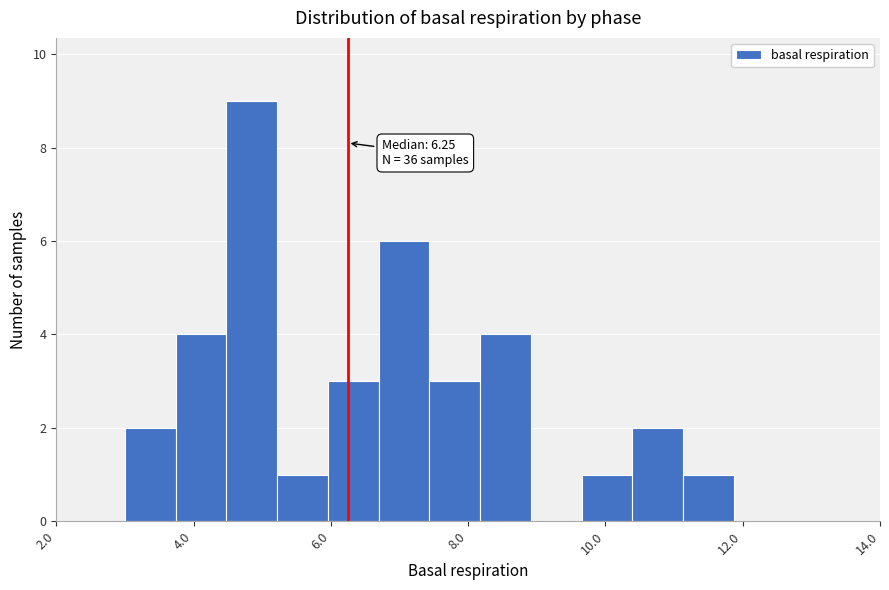

Around what value on the x-axis is the tallest bar? Give the approximate position of its centre, as read against the axis.

4.8